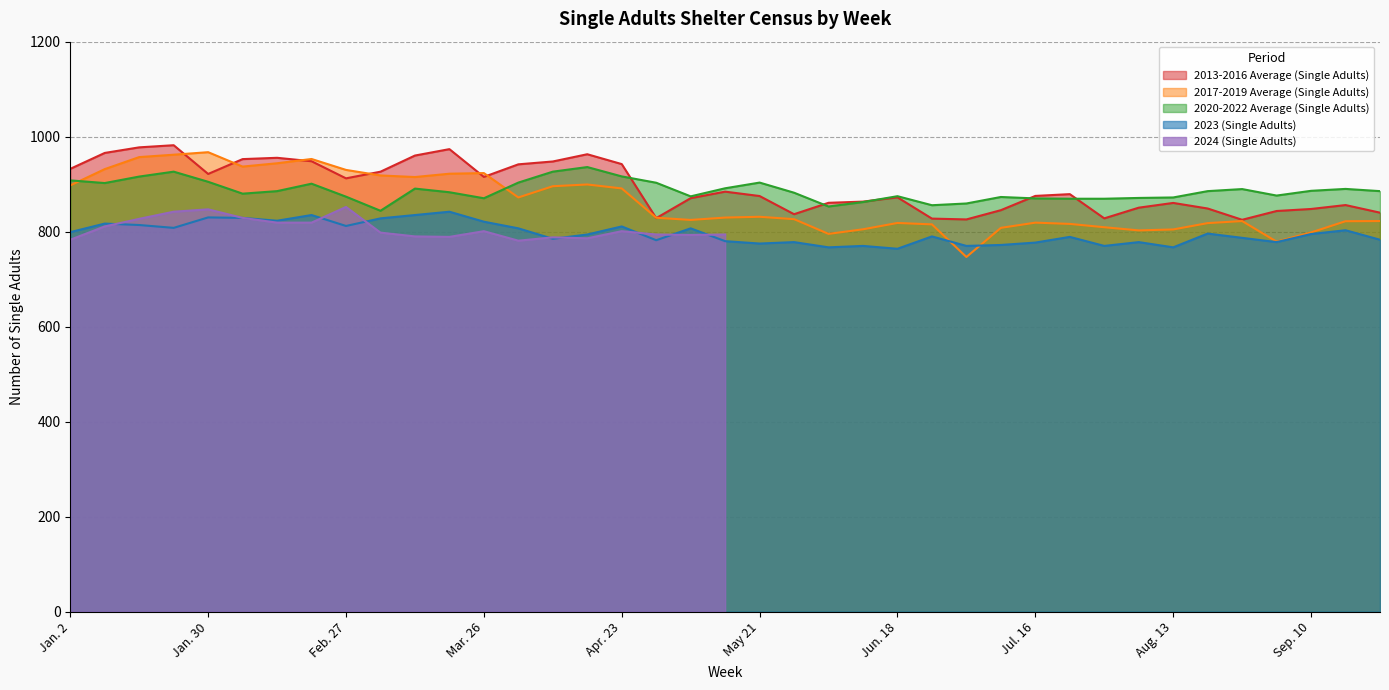

What is the average value of the 2020-2022 Average (Single Adults) series?

886.2